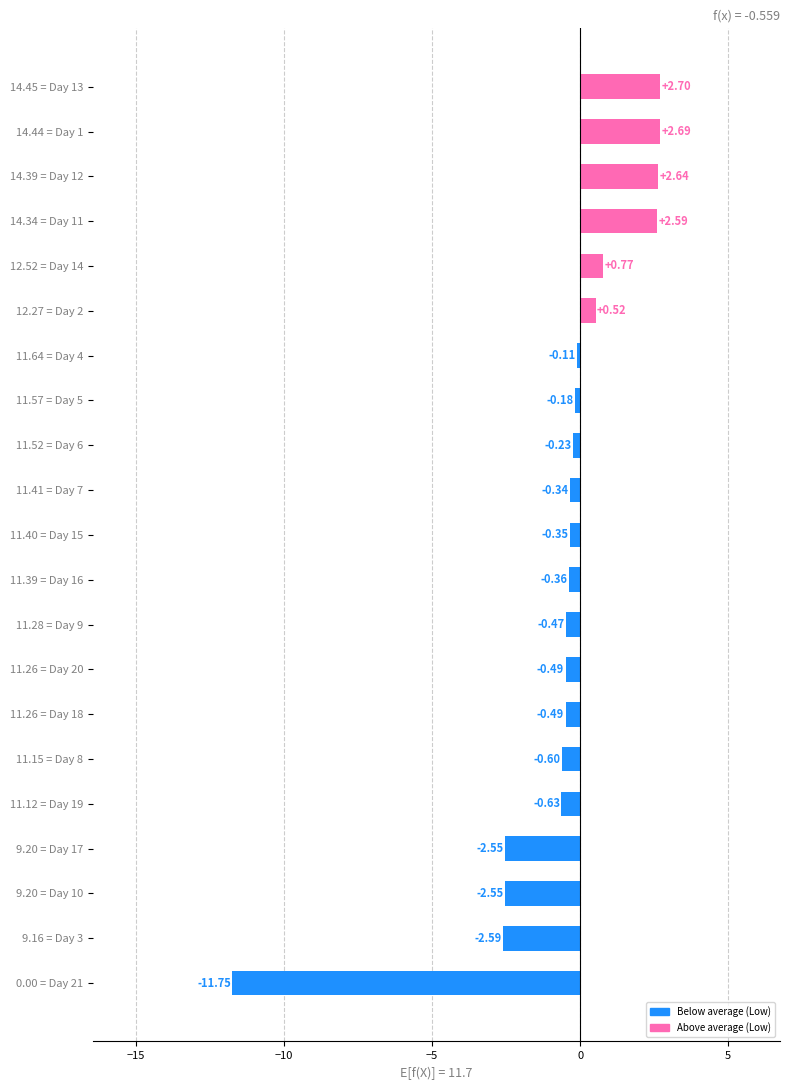

What is the difference between the maximum and second lowest values?

5.3